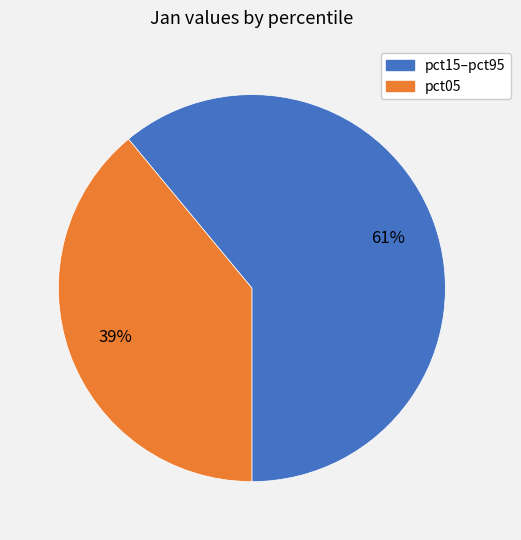

The pct05 slice represents 39% of the pie. True or false?

True